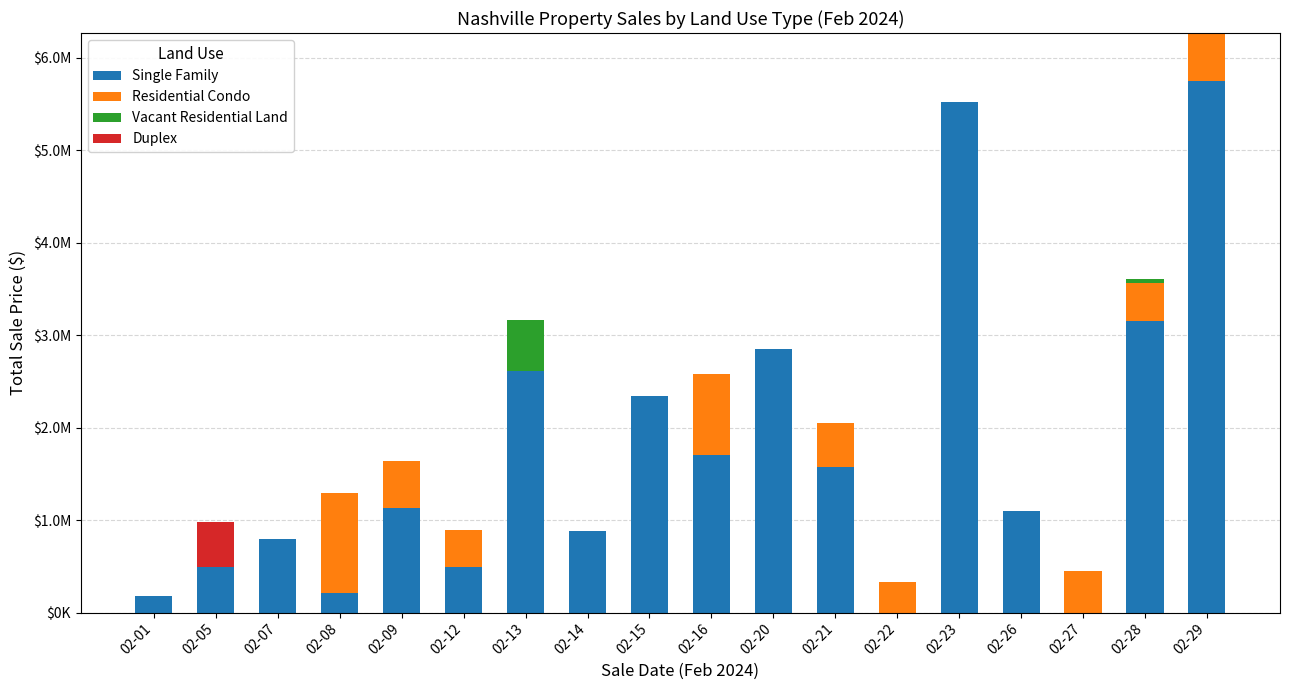

What is the difference between the Residential Condo values at 02-15 and 02-12?

406000